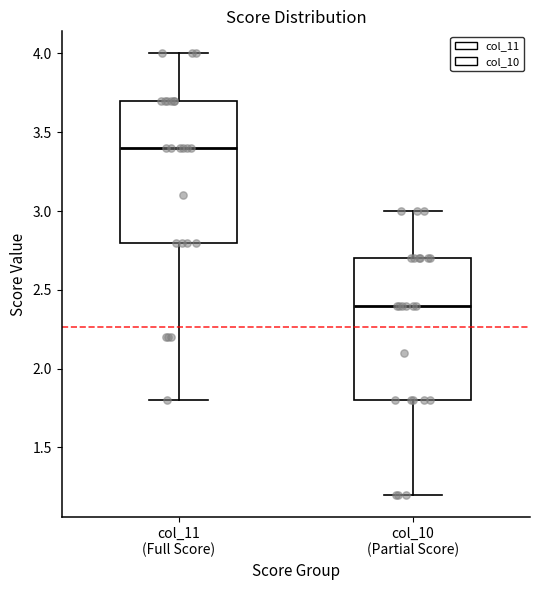

Reading left to right, transcribe this box plot: for each box, give where its median line is, the range the box spans, and where its two whiskers end, as read against the y-axis. The values are not printed on the chart, so give them approximately, as read against the axis.

col_11 (Full Score): median 3.4, box 2.8 to 3.7, whiskers 1.8 to 4.0
col_10 (Partial Score): median 2.4, box 1.8 to 2.7, whiskers 1.2 to 3.0